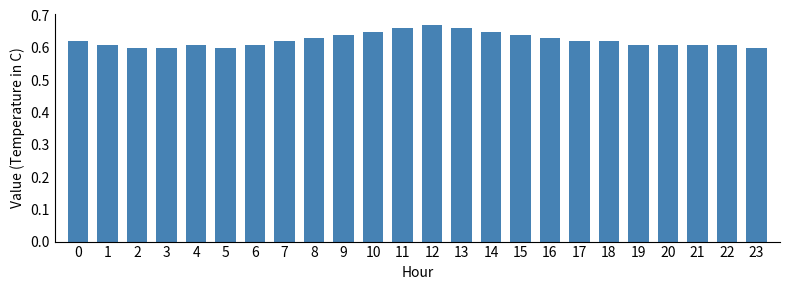

What is the sum of all values?

15.0